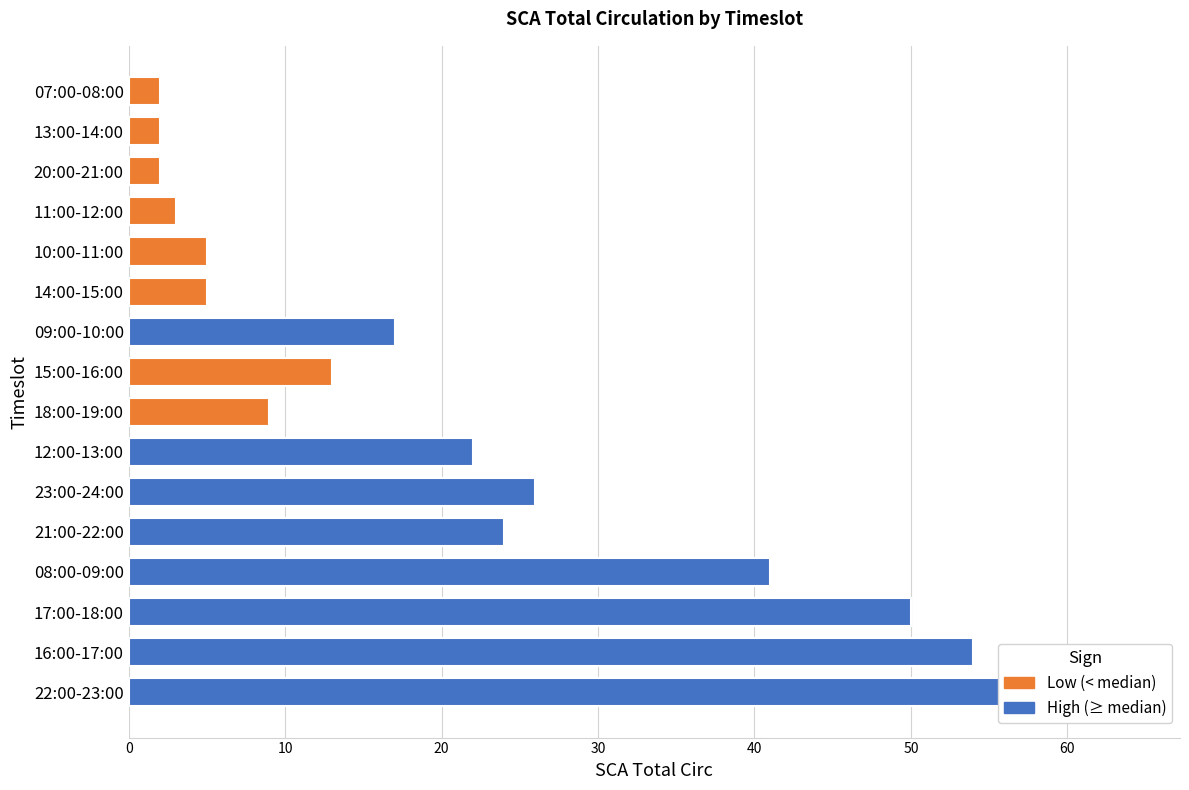

Rank the categories by value from highest to lowest.

22:00-23:00, 16:00-17:00, 17:00-18:00, 08:00-09:00, 23:00-24:00, 21:00-22:00, 12:00-13:00, 09:00-10:00, 15:00-16:00, 18:00-19:00, 14:00-15:00, 10:00-11:00, 11:00-12:00, 20:00-21:00, 13:00-14:00, 07:00-08:00